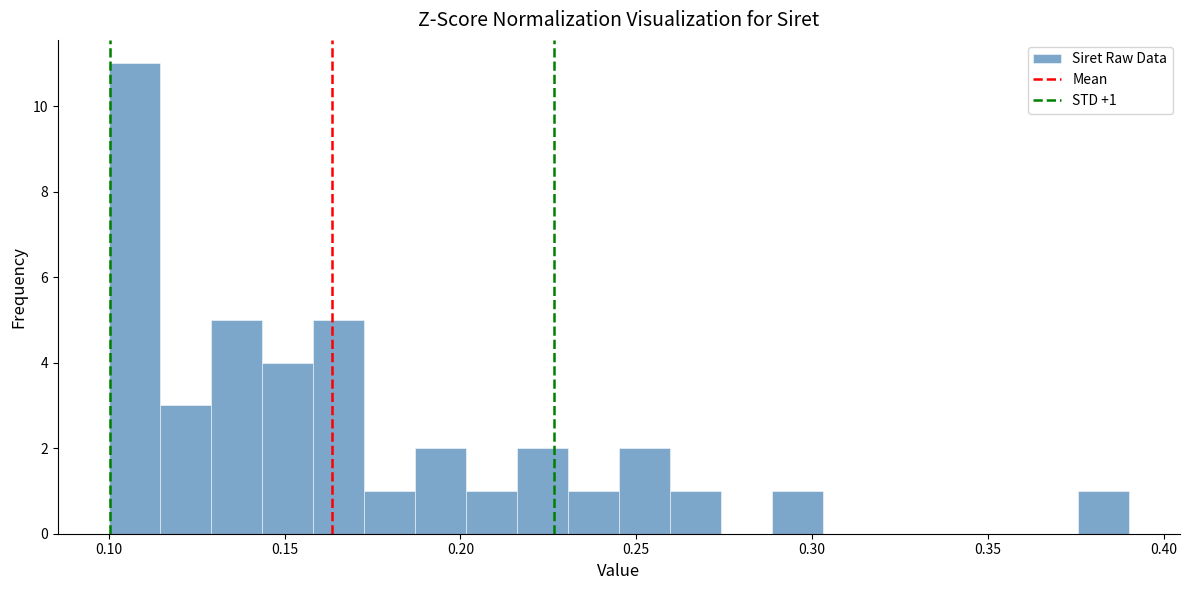

Read against the x-axis, roughly where is the centre of the tallest bar?

0.105